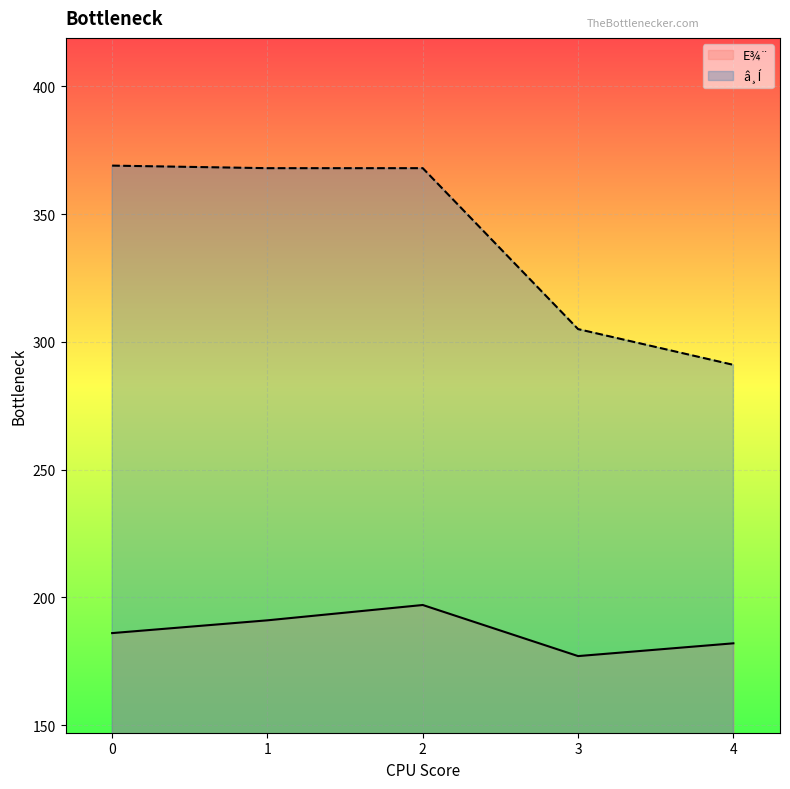

List the labels in order of E¾¨ value, smallest first.

3, 4, 0, 1, 2